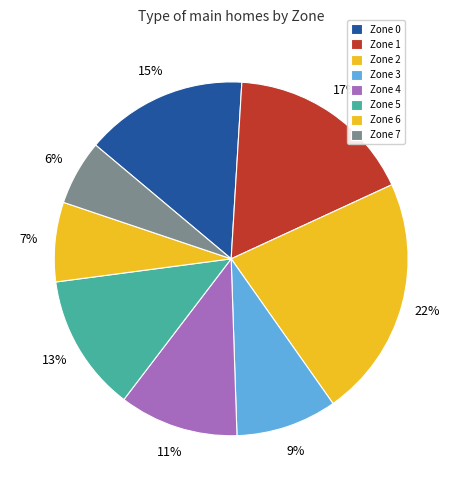

What is the ratio of the value at Zone 2 to the value at Zone 1?

1.3